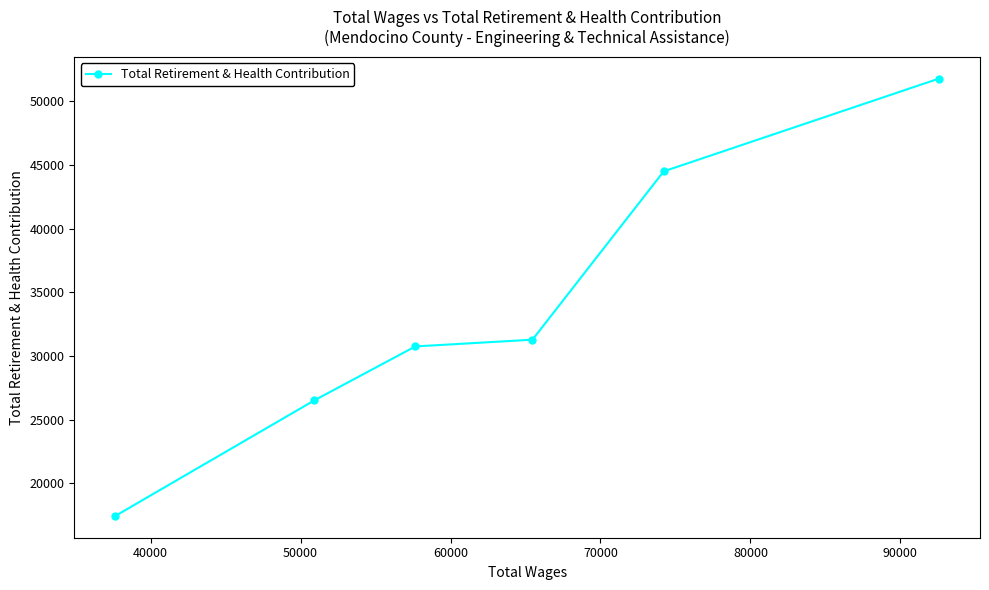

How many lines are shown in the chart?

1